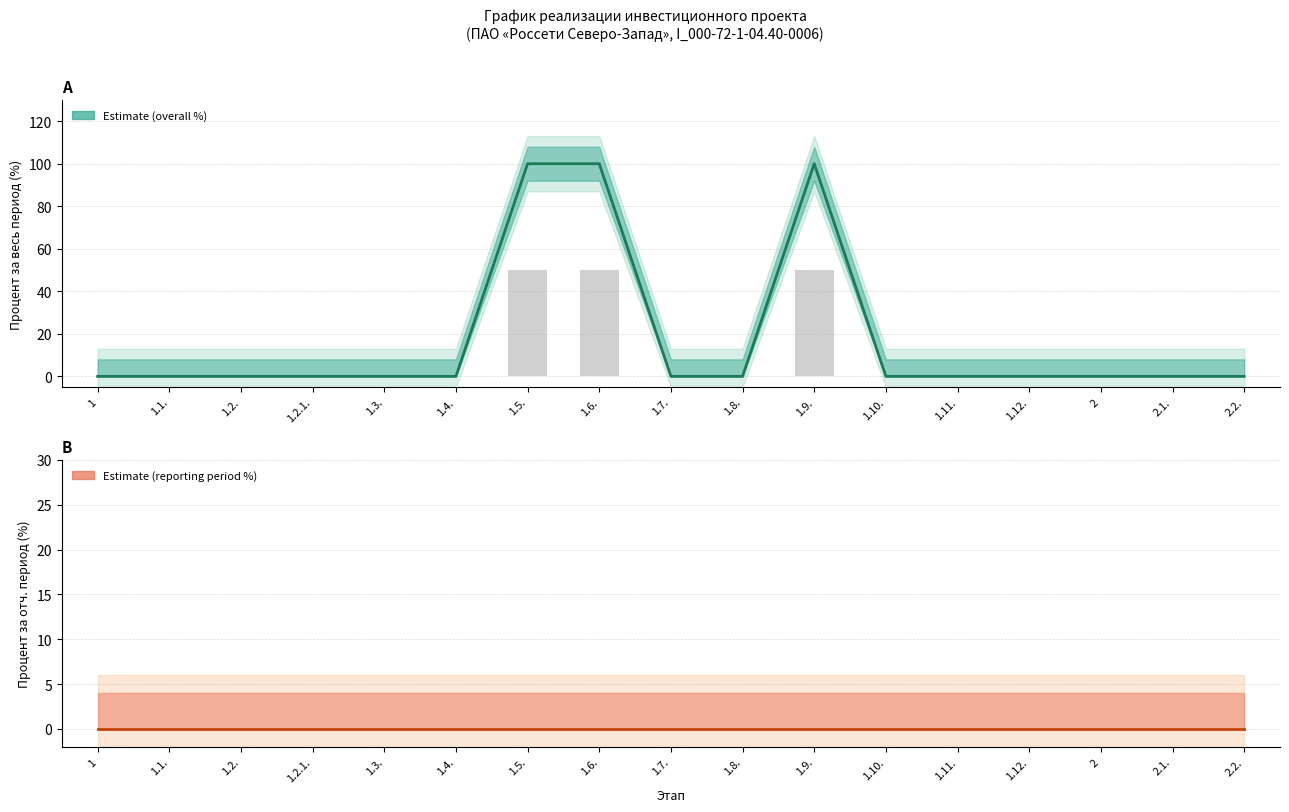

Between 1.5. and 1.9., which is larger?

1.5.